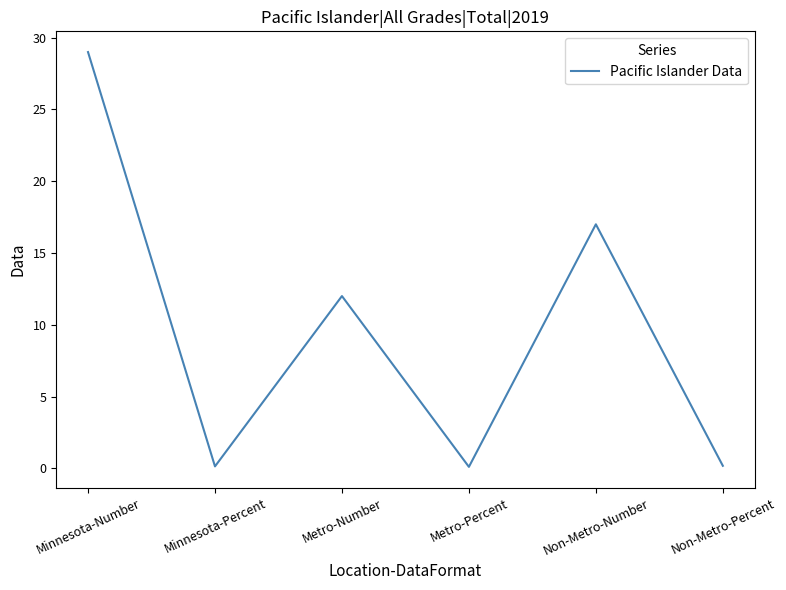

How many interior local valleys (lower than both neighbors) does the data have?

2